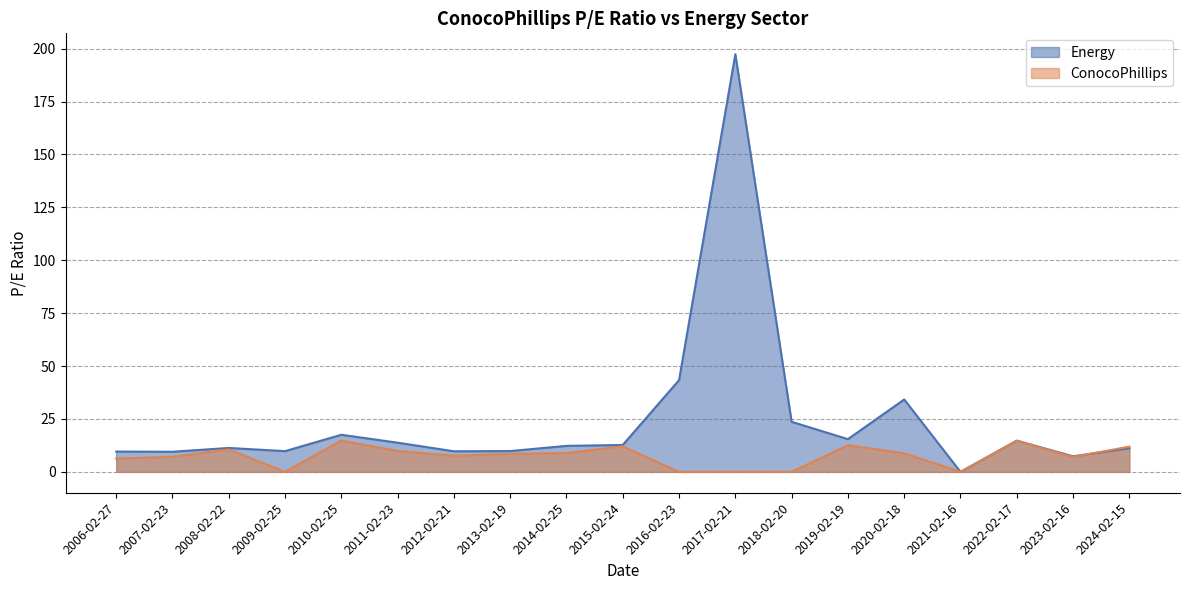

How many values in the Energy series exceed 12?

10